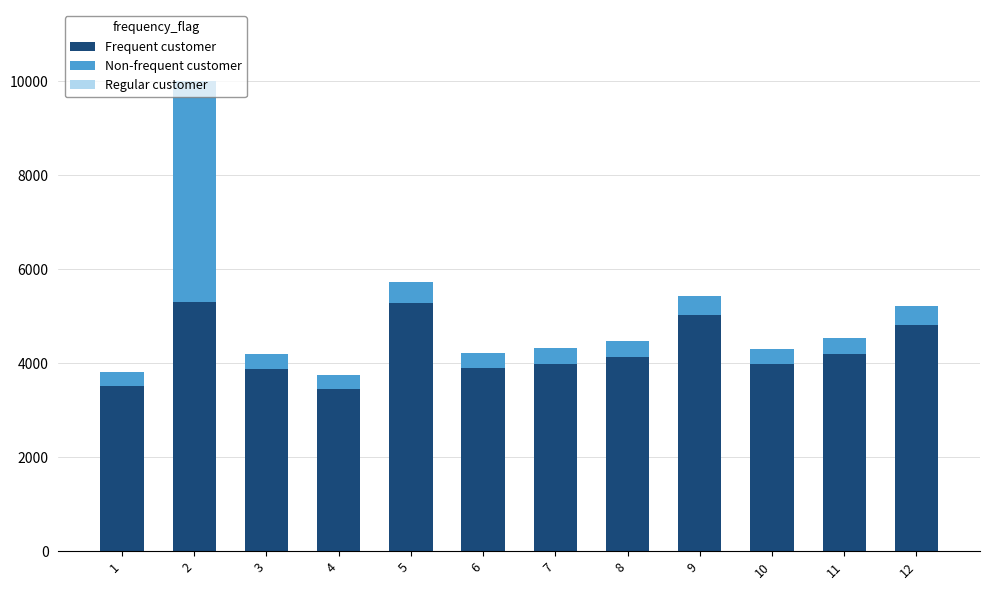

Count the number of categories in the chart.

12